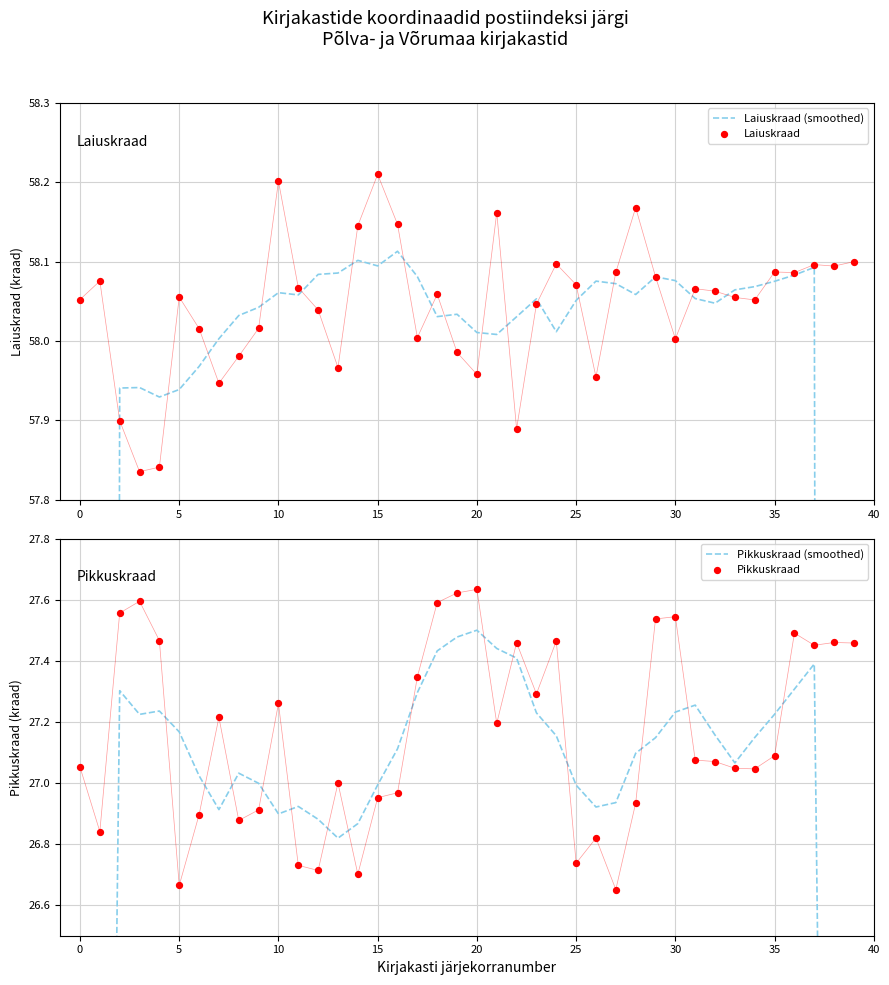

What are all the series names shown in the legend?

Laiuskraad (smoothed), Laiuskraad, Pikkuskraad (smoothed), Pikkuskraad